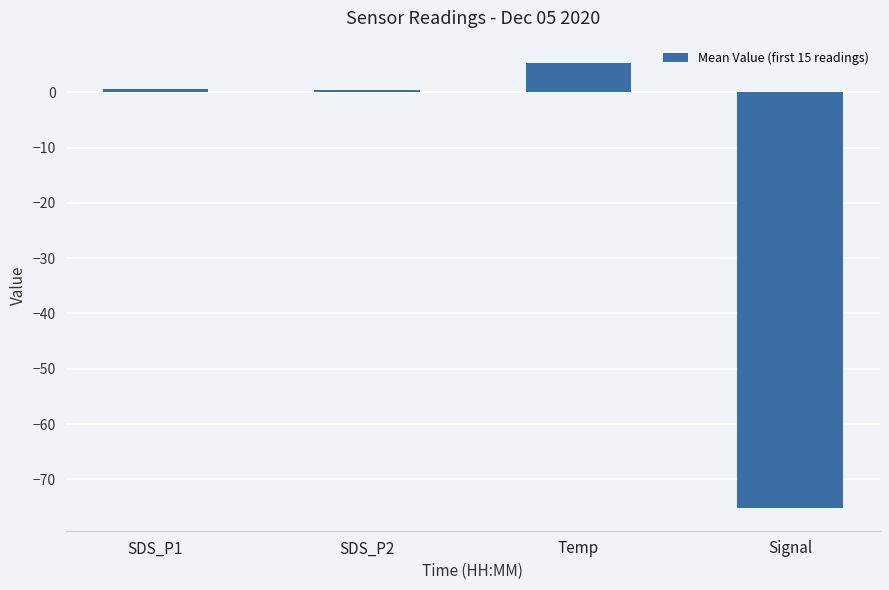

What is the value of the 4th bar from the left?

-75.3